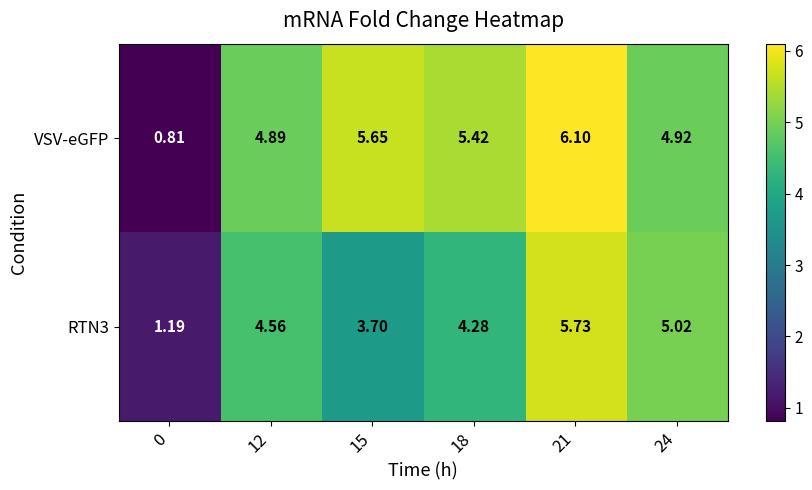

Which series changed the most between 12 and 21?

VSV-eGFP